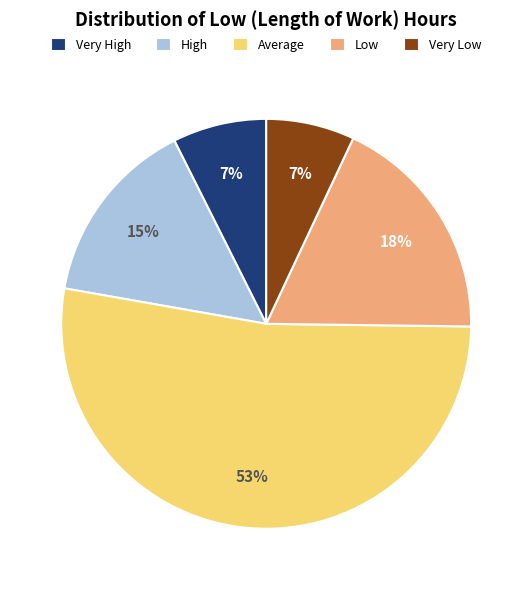

Combined, do High and Average account for over 50%?

Yes